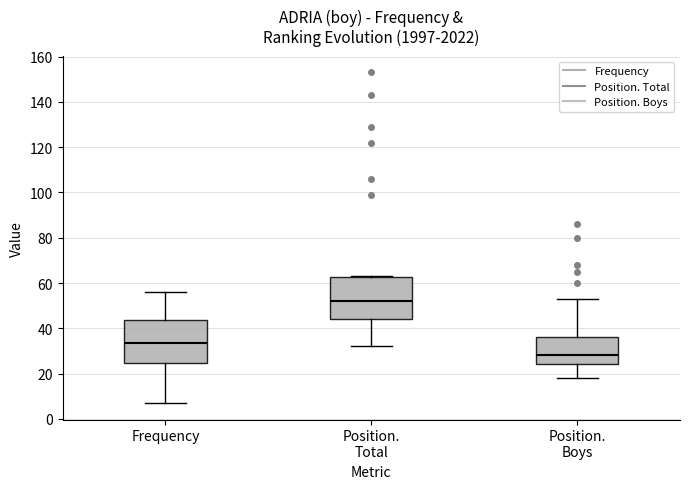

Which box's median line is the highest?

Position. Total